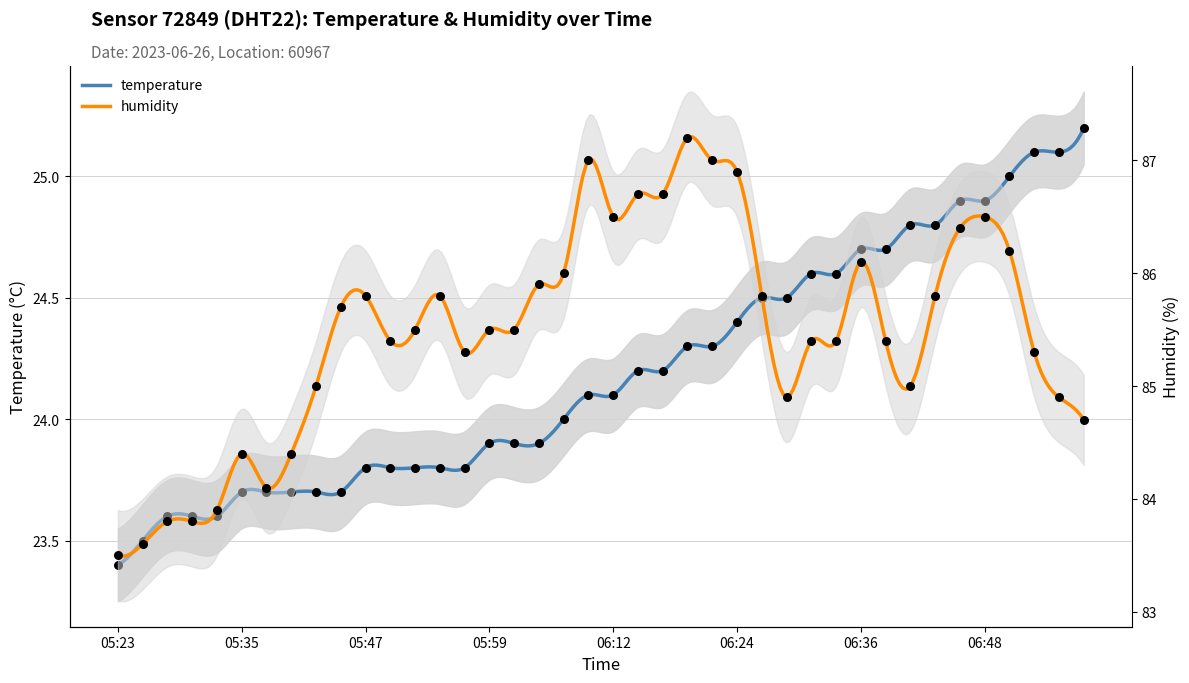

Which series contains the highest Y value?

humidity